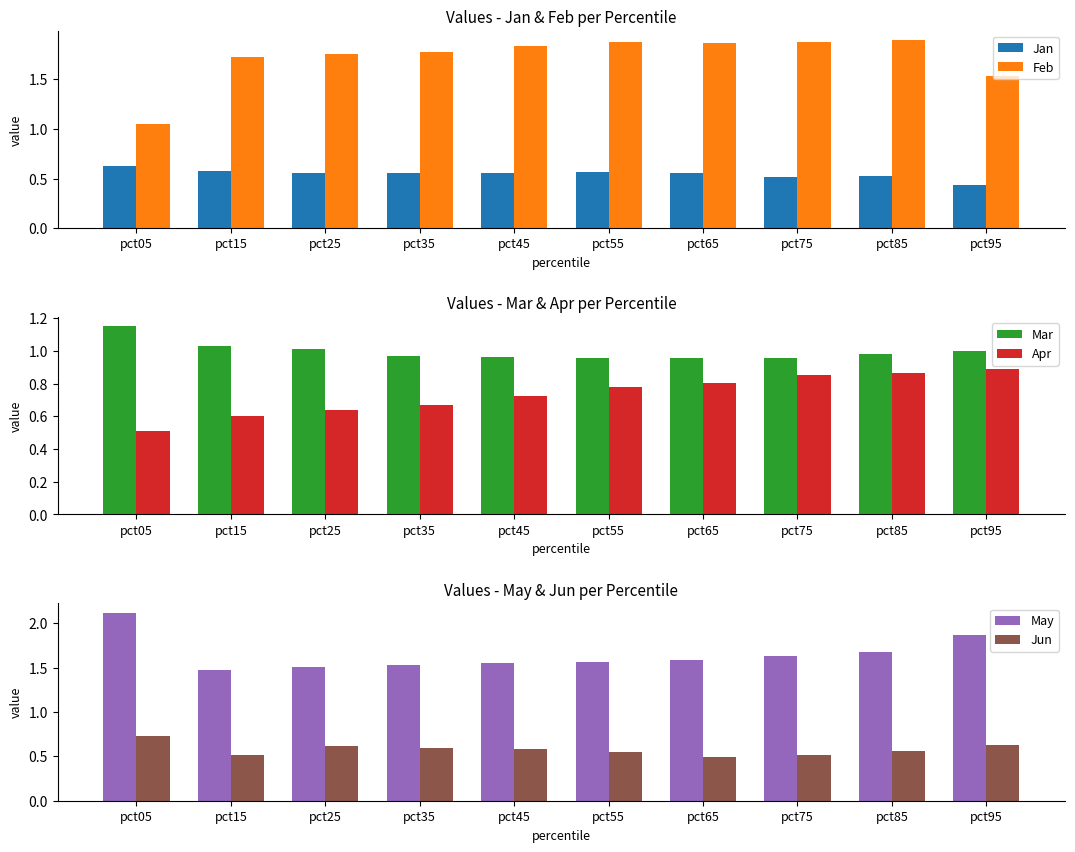

Is the value of Mar at pct75 greater than the value of Feb at pct75?

No